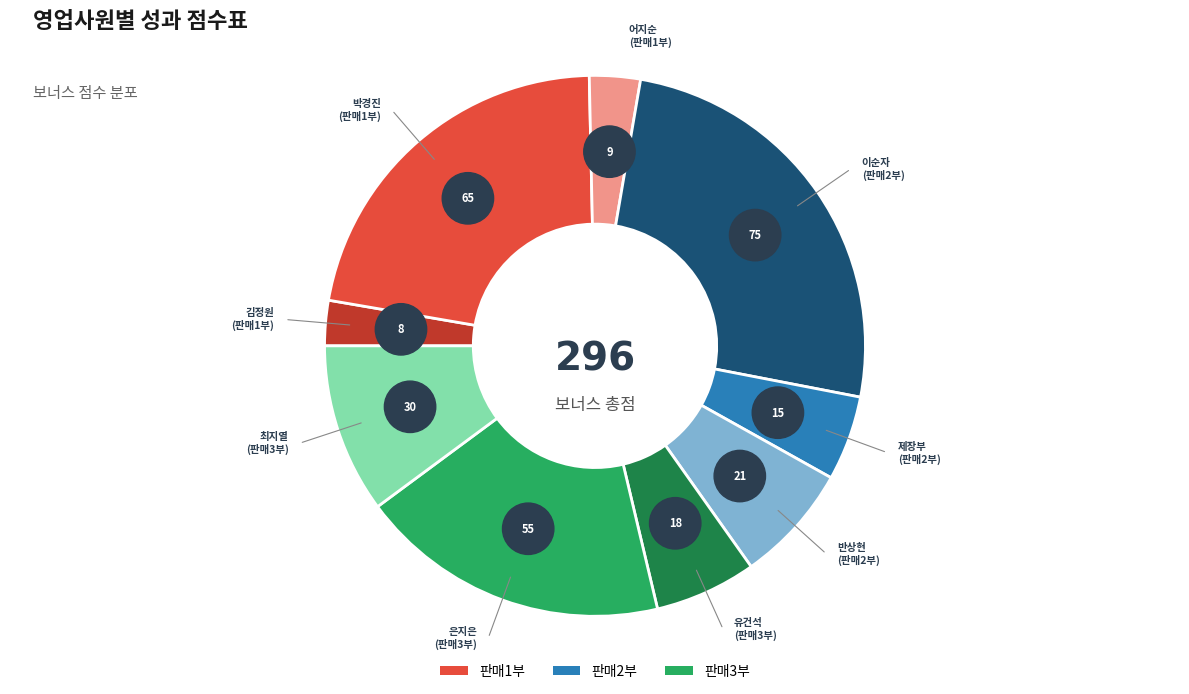

To the nearest percent, what is the combined percentage of 어지순 and 반상현?

10%